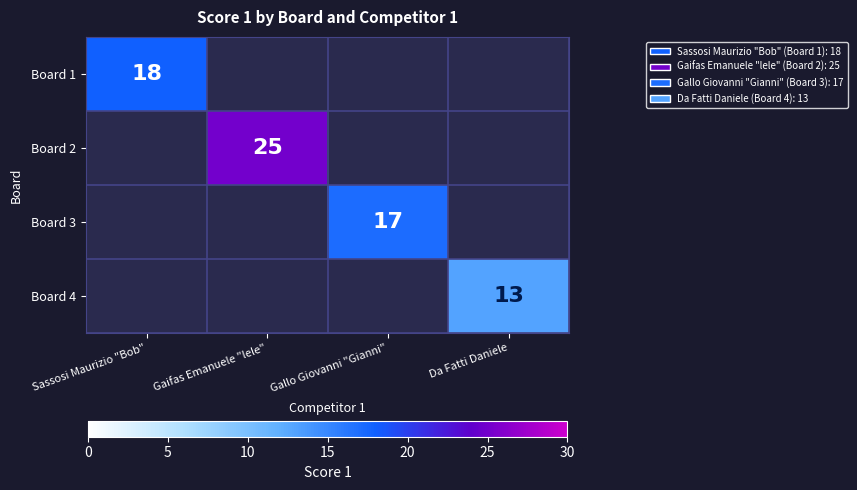

Is it true that Board 4 equals 13 at Da Fatti Daniele?

True